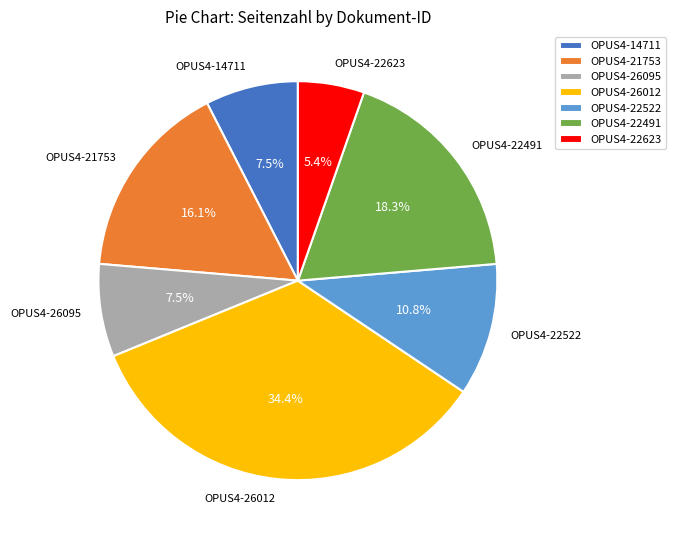

Does OPUS4-21753 represent more than half of the total?

No